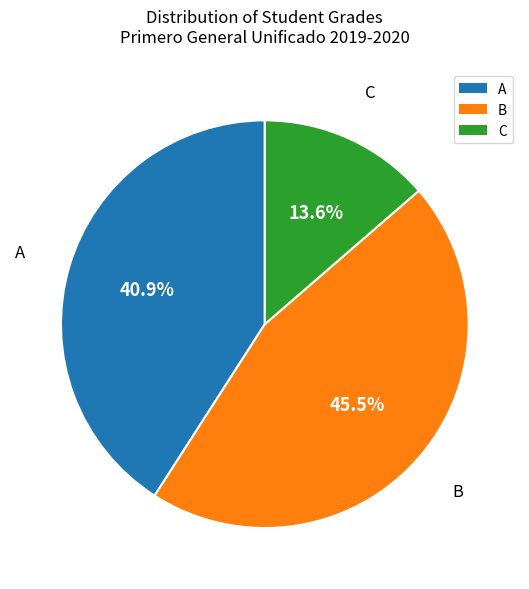

Is there a majority slice in this chart?

No